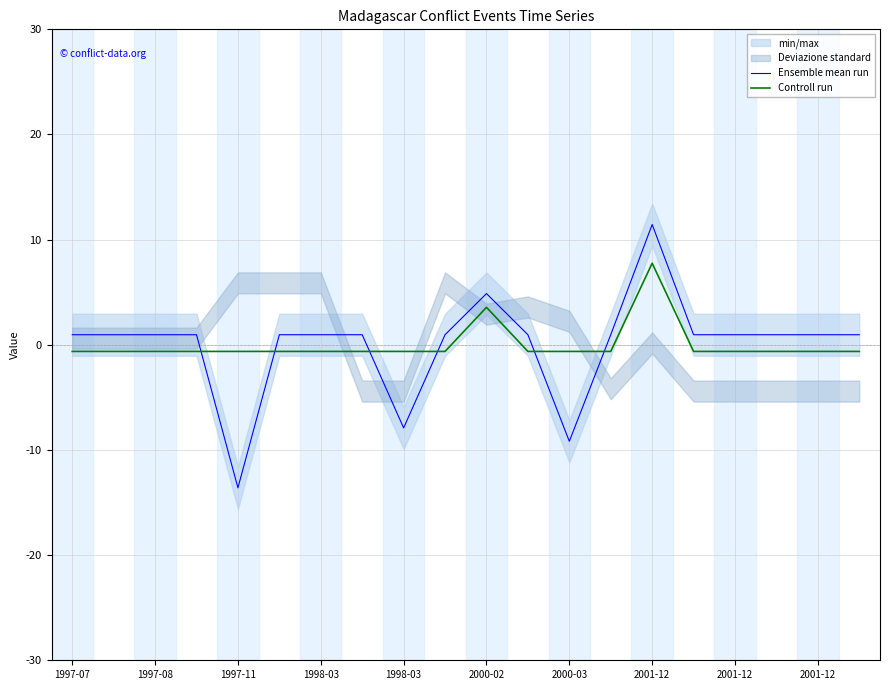

Where is Ensemble mean run nearest to the value -1?

1997-07